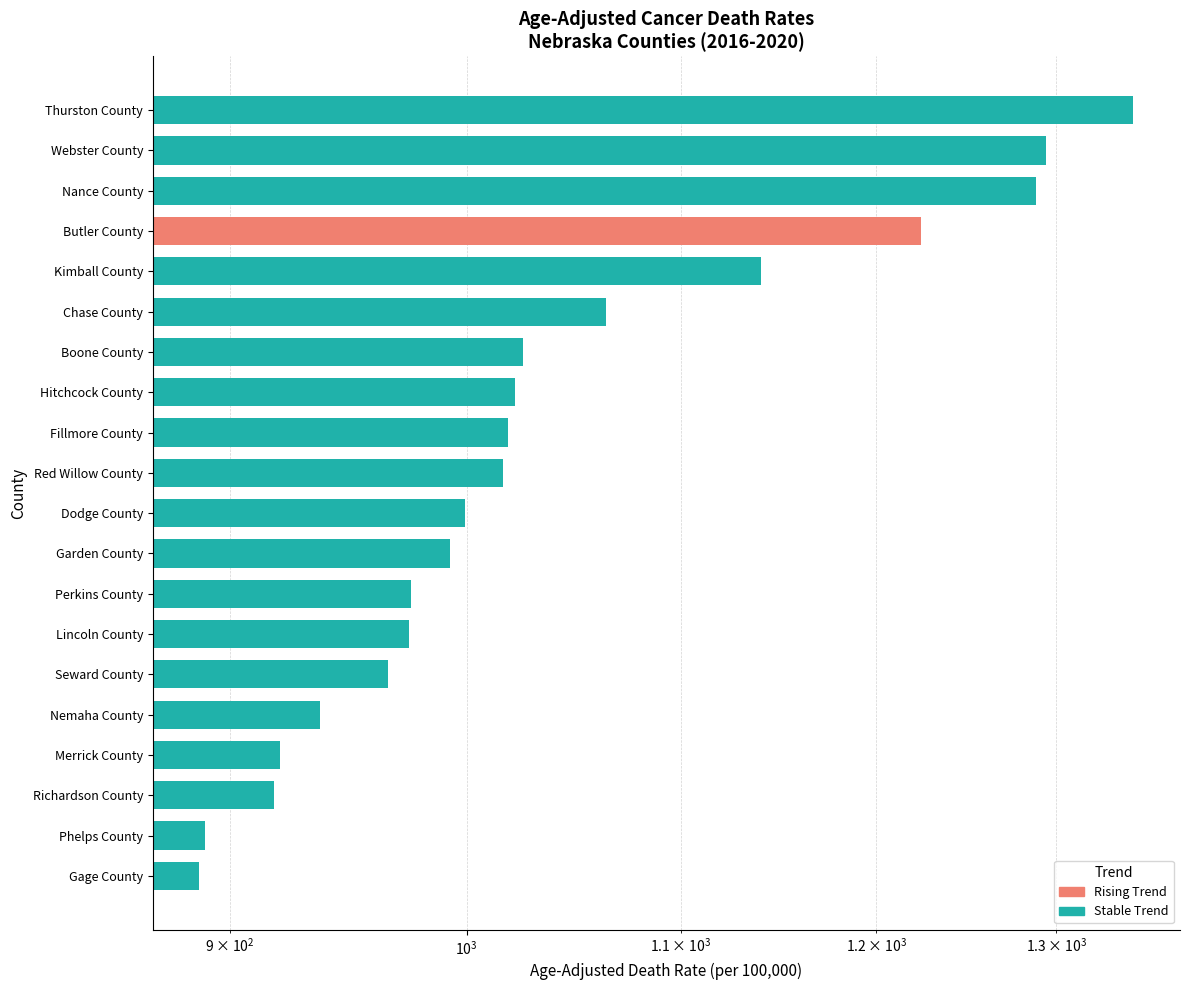

What is the sum of all values?

20900.1